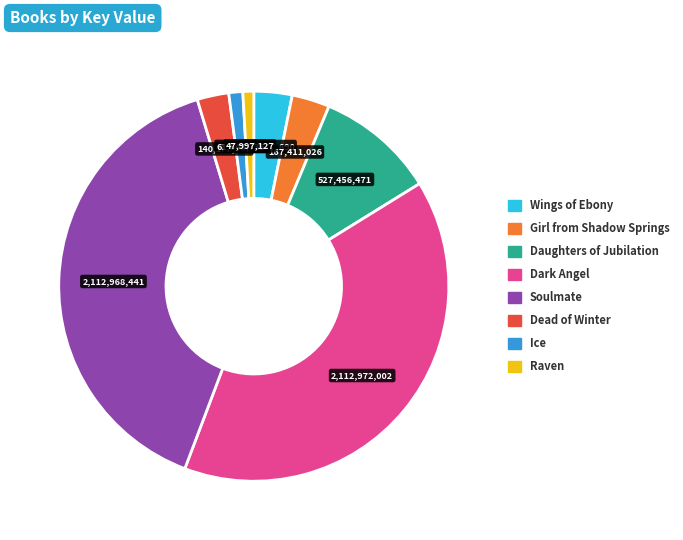

True or false: Daughters of Jubilation accounts for 10% of the total.

True